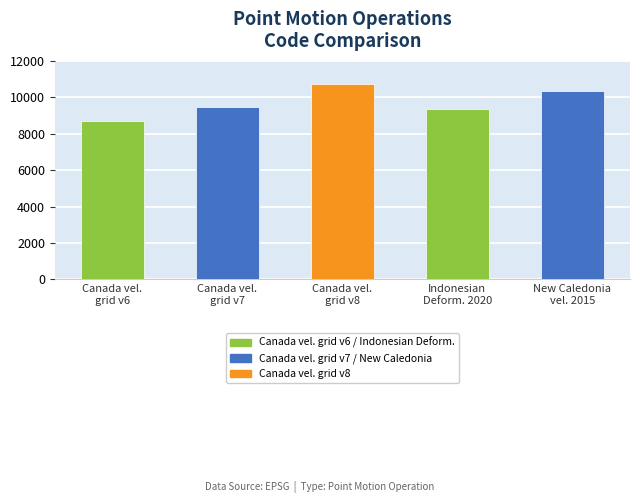

What is the value of the 1st bar from the left?

8676